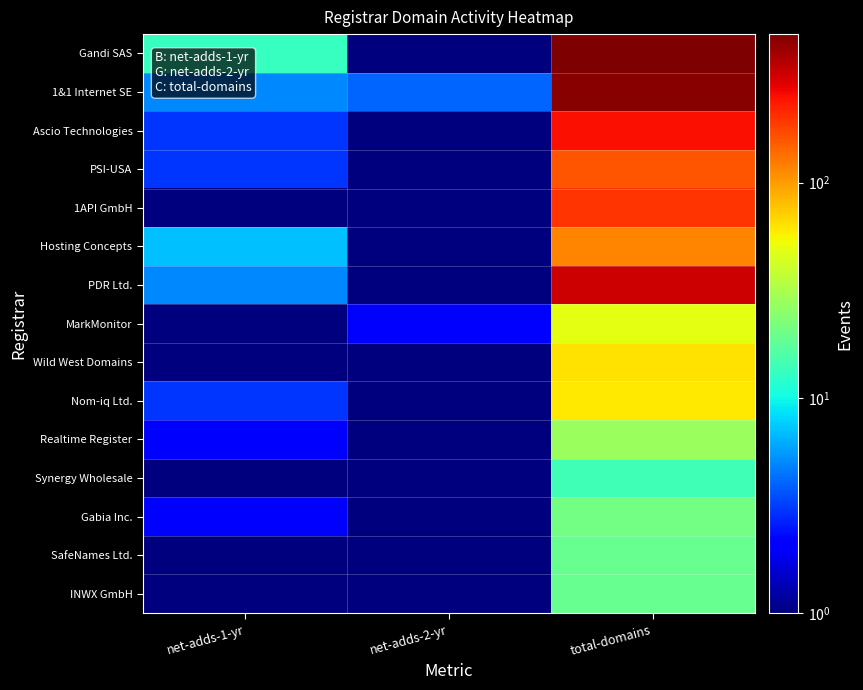

List the series in order of their peak value, lowest first.

Synergy Wholesale, SafeNames Ltd., INWX GmbH, Gabia Inc., Realtime Register, MarkMonitor, Nom-iq Ltd., Wild West Domains, Hosting Concepts, PSI-USA, 1API GmbH, Ascio Technologies, PDR Ltd., 1&1 Internet SE, Gandi SAS